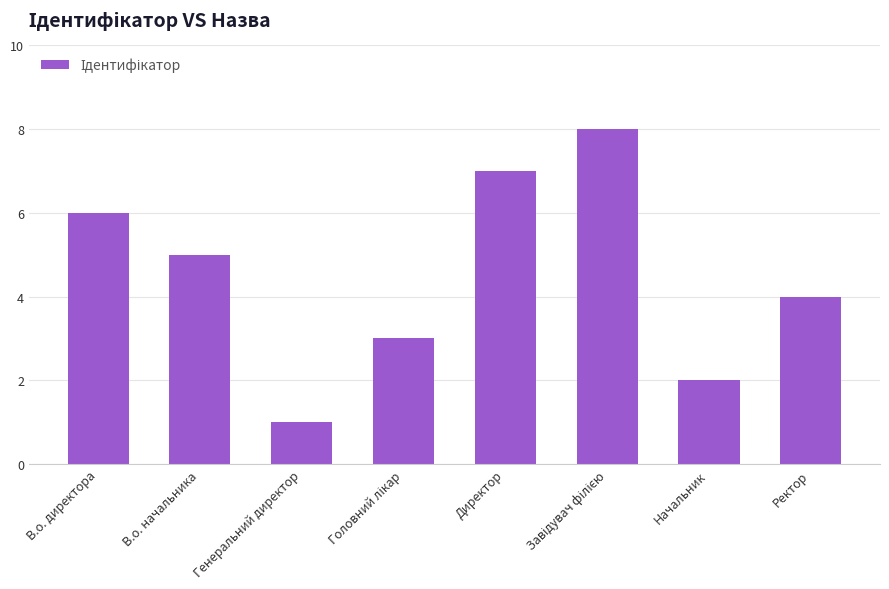

Read the value at В.о. начальника.

5